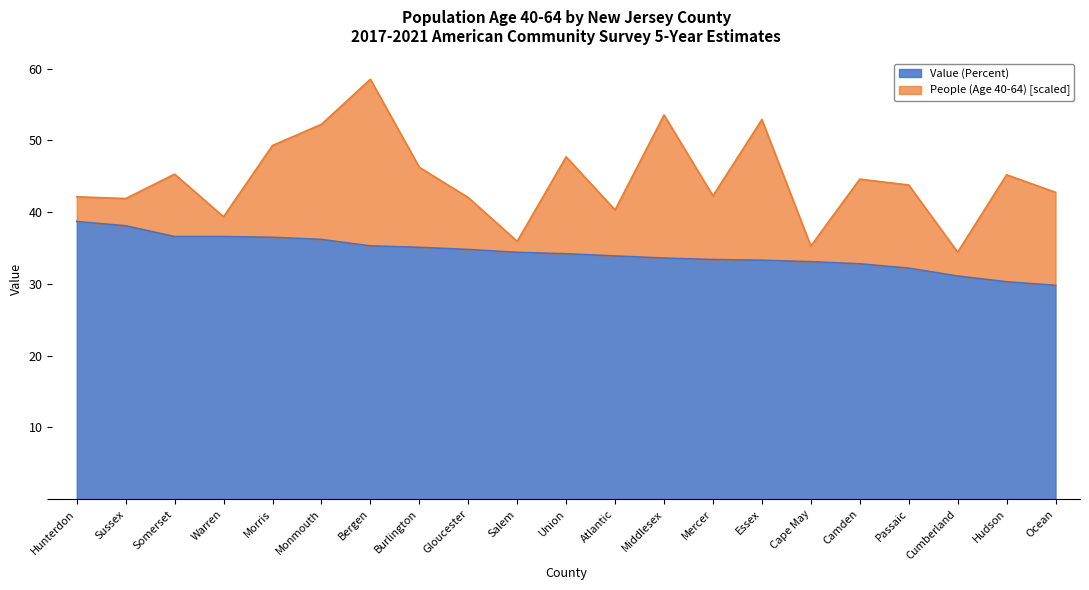

Reading right to left, list all the values displayed in this chart.

Ocean=29.8	Hudson=30.3	Cumberland=31.1	Passaic=32.2	Camden=32.8	Cape May=33.1	Essex=33.3	Mercer=33.4	Middlesex=33.6	Atlantic=33.9	Union=34.2	Salem=34.4	Gloucester=34.8	Burlington=35.1	Bergen=35.3	Monmouth=36.2	Morris=36.5	Warren=36.6	Somerset=36.6	Sussex=38.1	Hunterdon=38.7